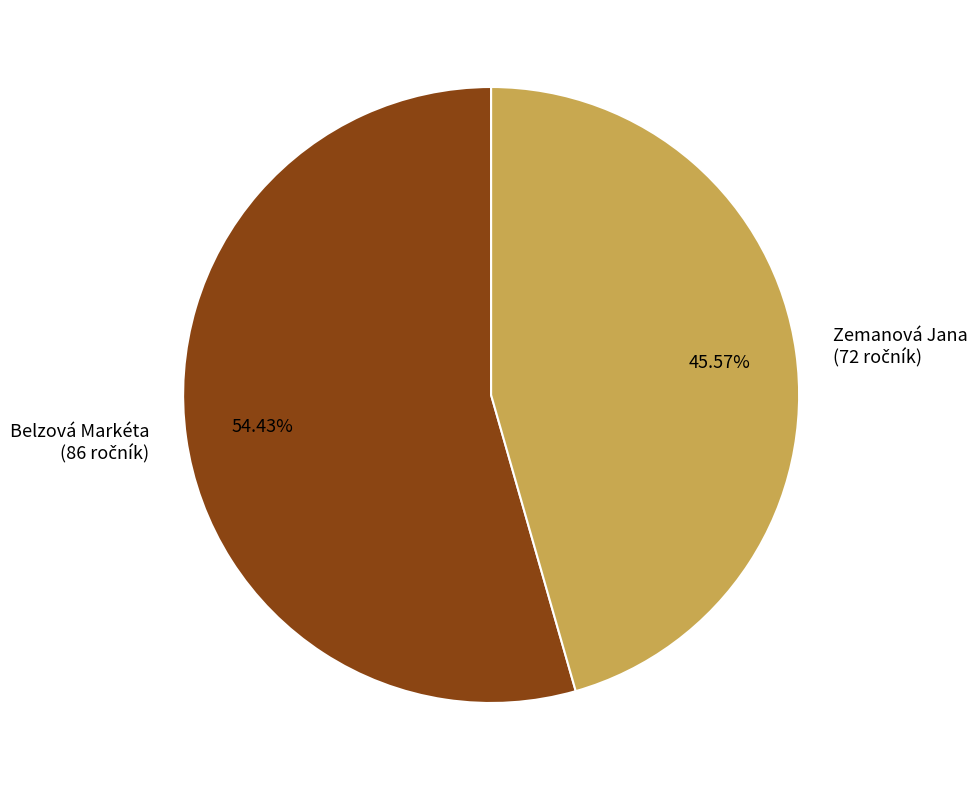

Which slice is the largest?

Belzová Markéta